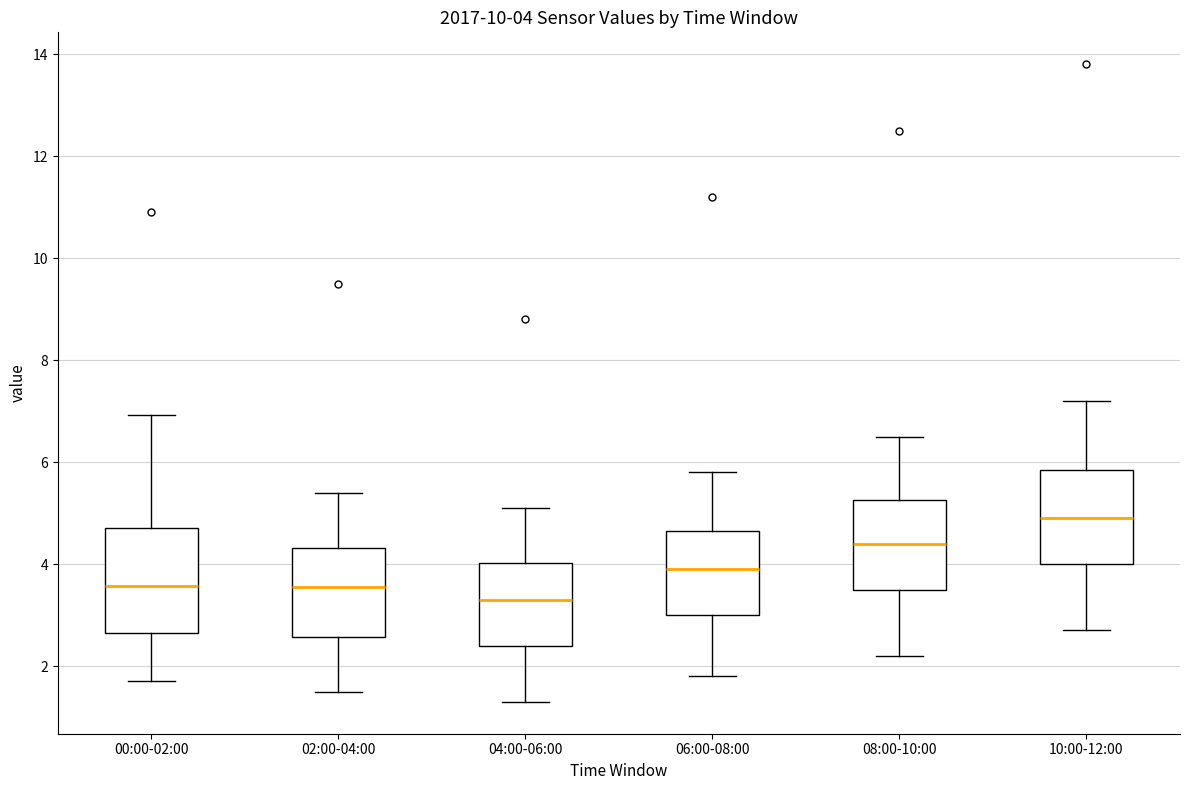

Which box has the lowest median line?

04:00-06:00